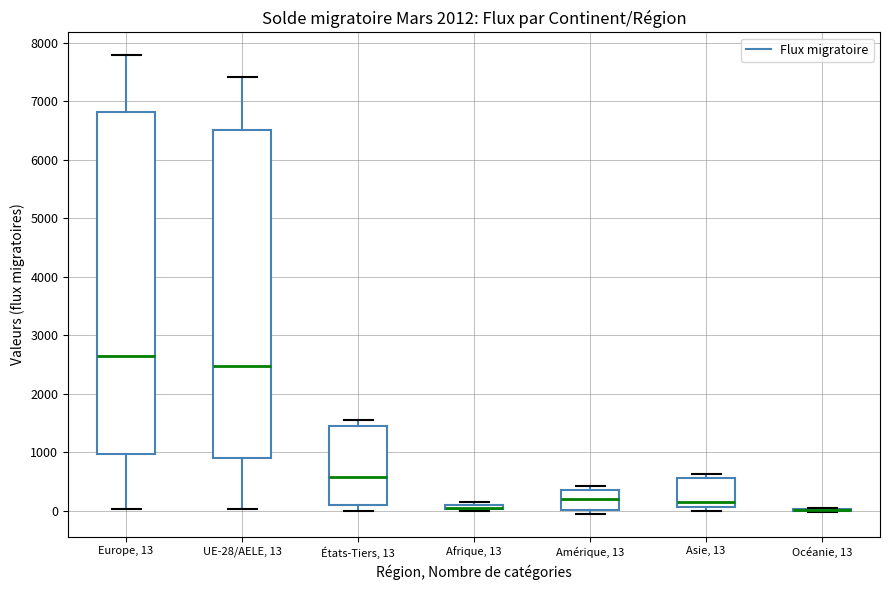

Comparing the boxes themselves (not the whiskers), which one is the tallest?

Europe, 13